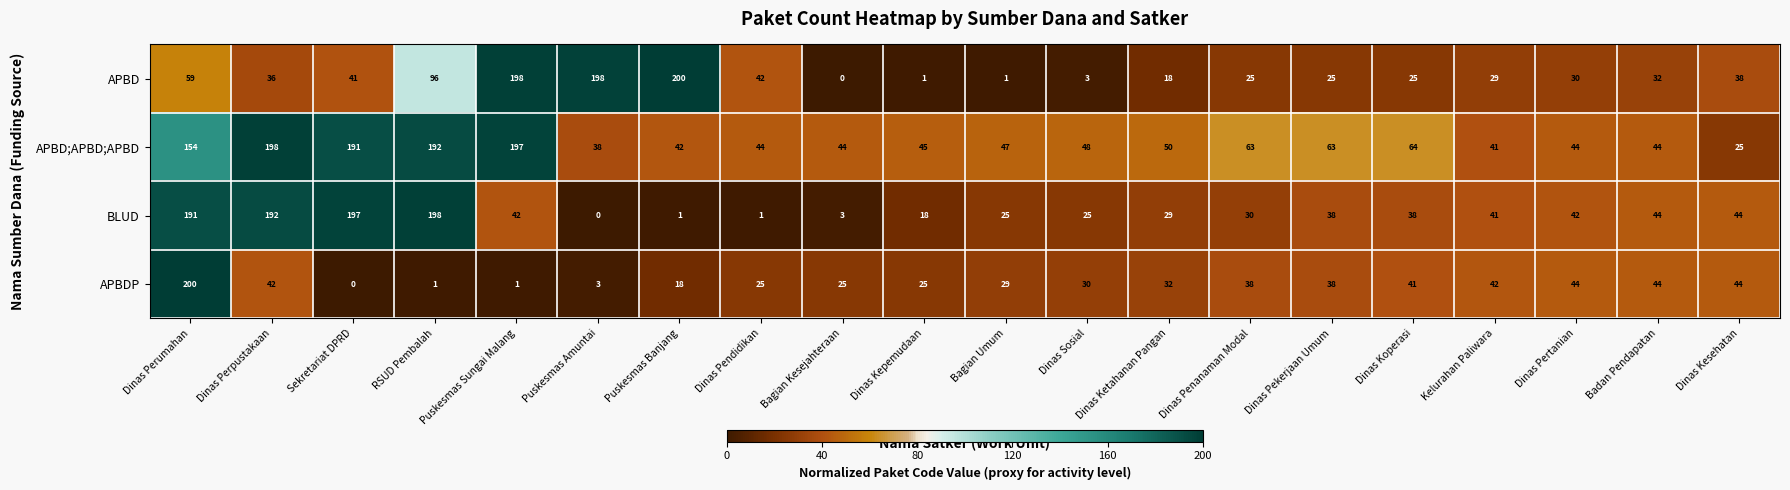

The value of APBDP at Puskesmas Sungai Malang is 2. True or false?

False